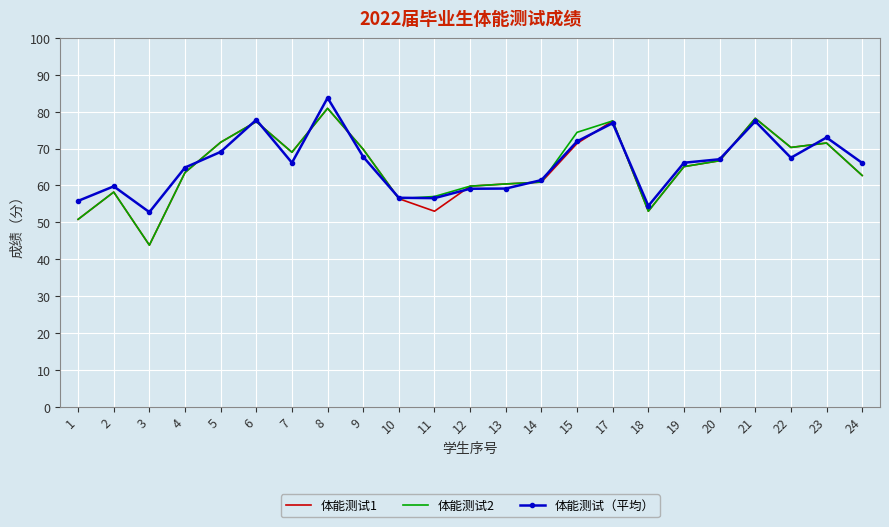

Which series changed the most between 4 and 12?

体能测试（平均）